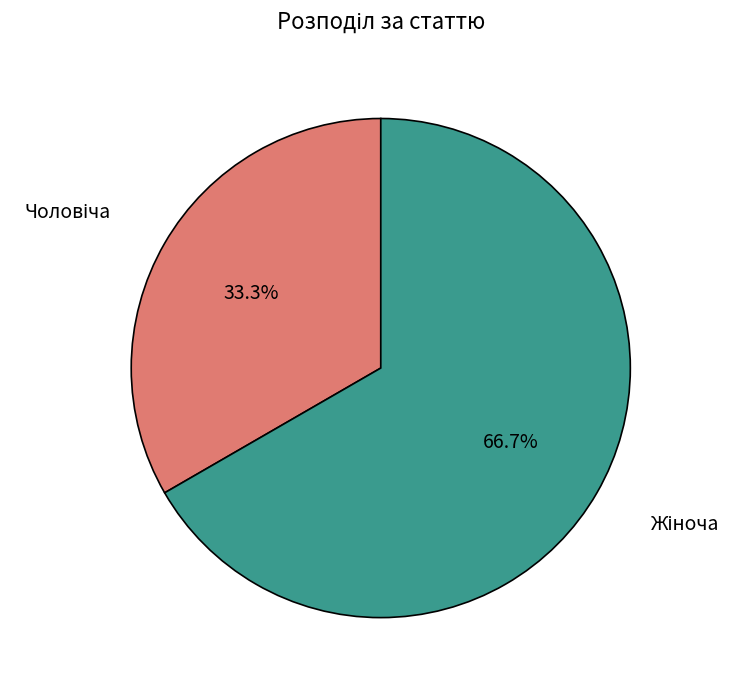

Count the number of slices in the pie.

2